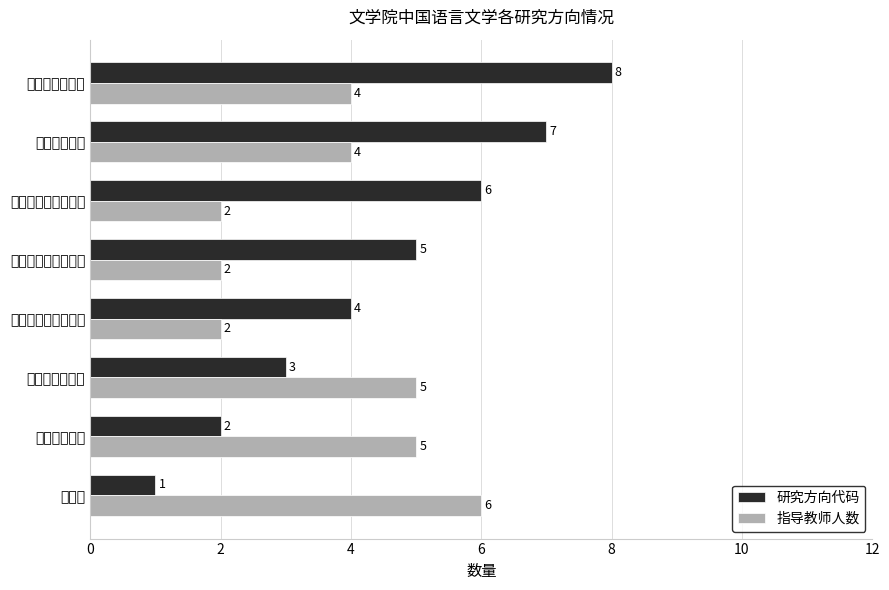

What are all the series names shown in the legend?

研究方向代码, 指导教师人数